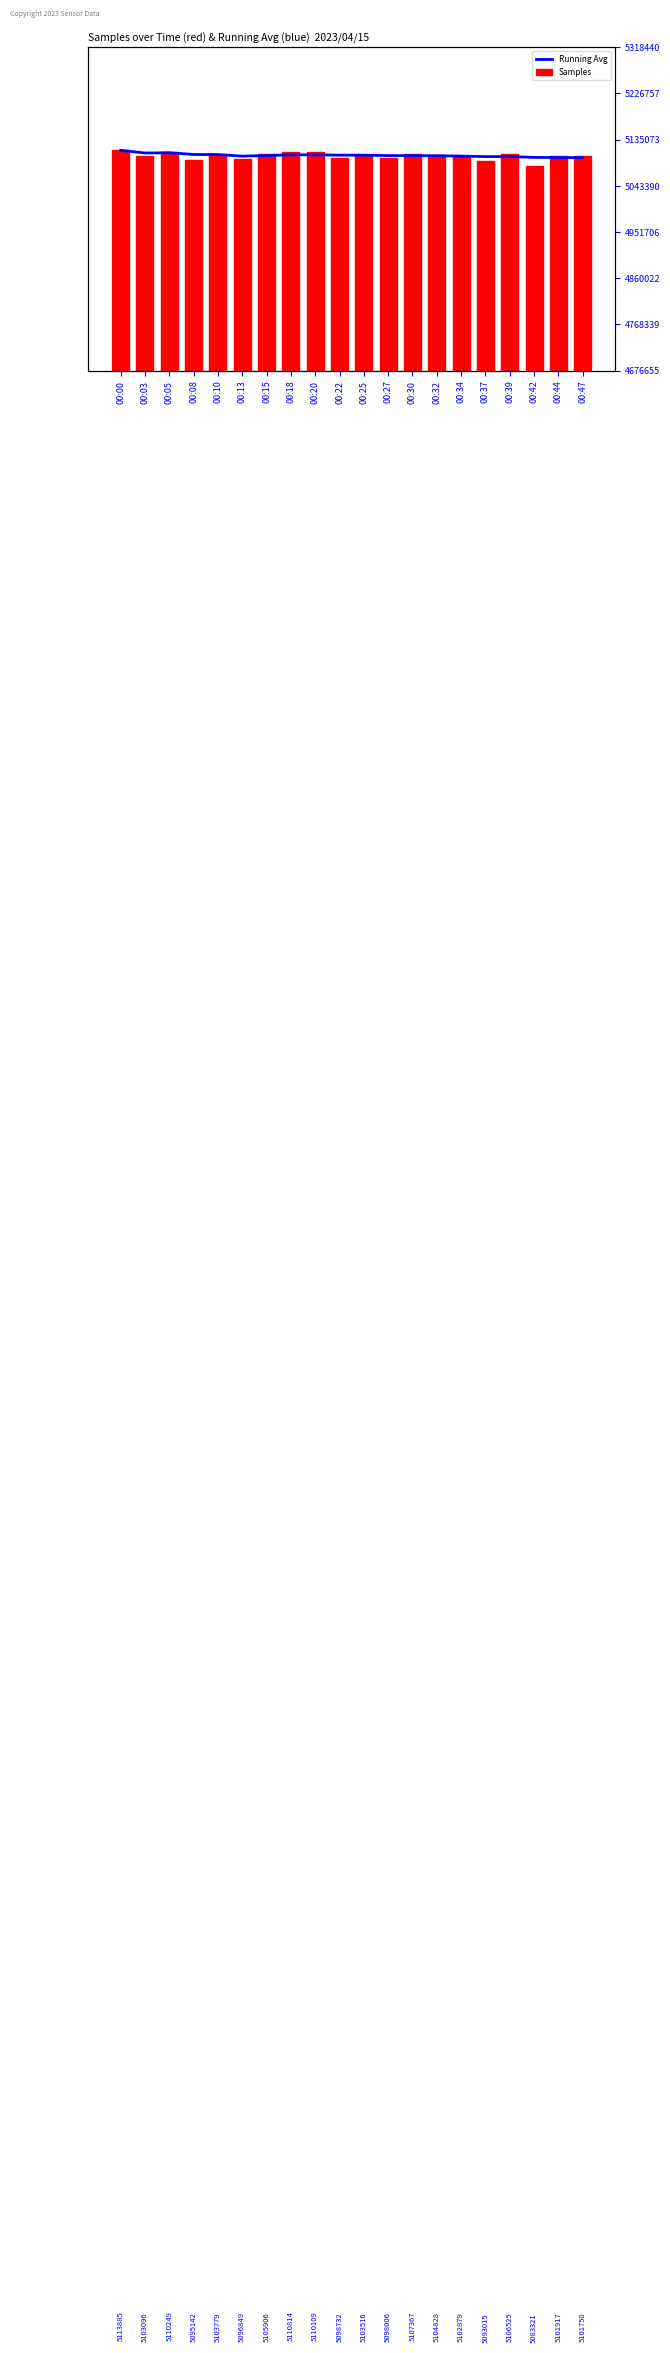

Does the chart contain stacked bars?

No